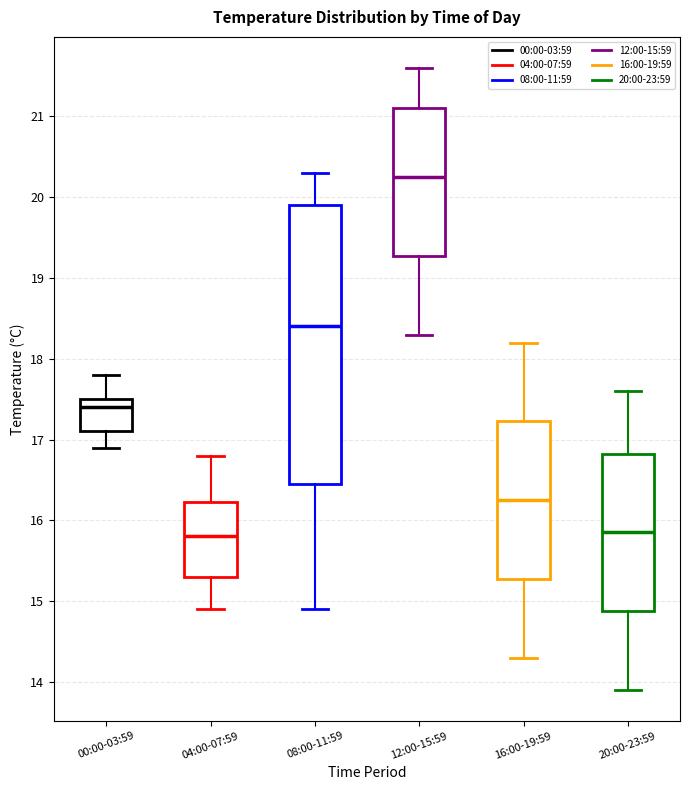

Reading left to right, read every box against the y-axis: the position of its median line, the range the box covers, and the ends of its whiskers. The values are not printed on the chart, so give them approximately, as read against the axis.

00:00-03:59: median 17.4, box 17.1 to 17.5, whiskers 16.9 to 17.8
04:00-07:59: median 15.8, box 15.3 to 16.2, whiskers 14.9 to 16.8
08:00-11:59: median 18.4, box 16.5 to 19.9, whiskers 14.9 to 20.3
12:00-15:59: median 20.3, box 19.3 to 21.1, whiskers 18.3 to 21.6
16:00-19:59: median 16.3, box 15.3 to 17.2, whiskers 14.3 to 18.2
20:00-23:59: median 15.9, box 14.9 to 16.8, whiskers 13.9 to 17.6